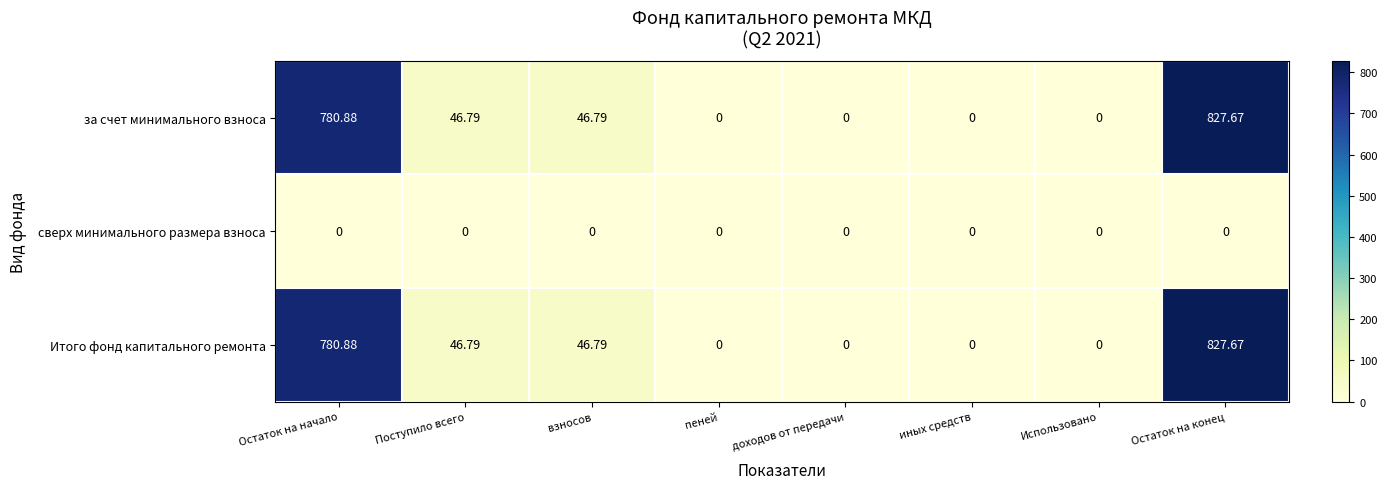

At which category is the sum across all series the highest?

Остаток на конец